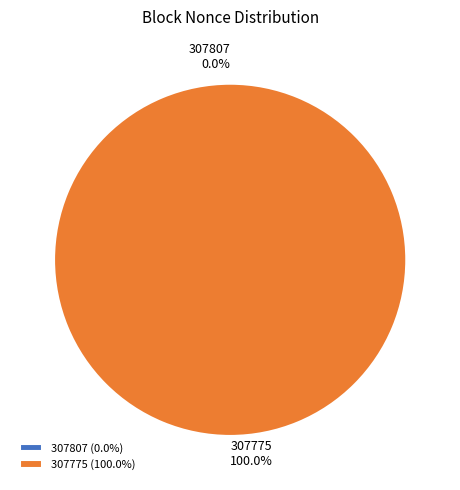

How much of the chart is everything except 307807?

100.0%